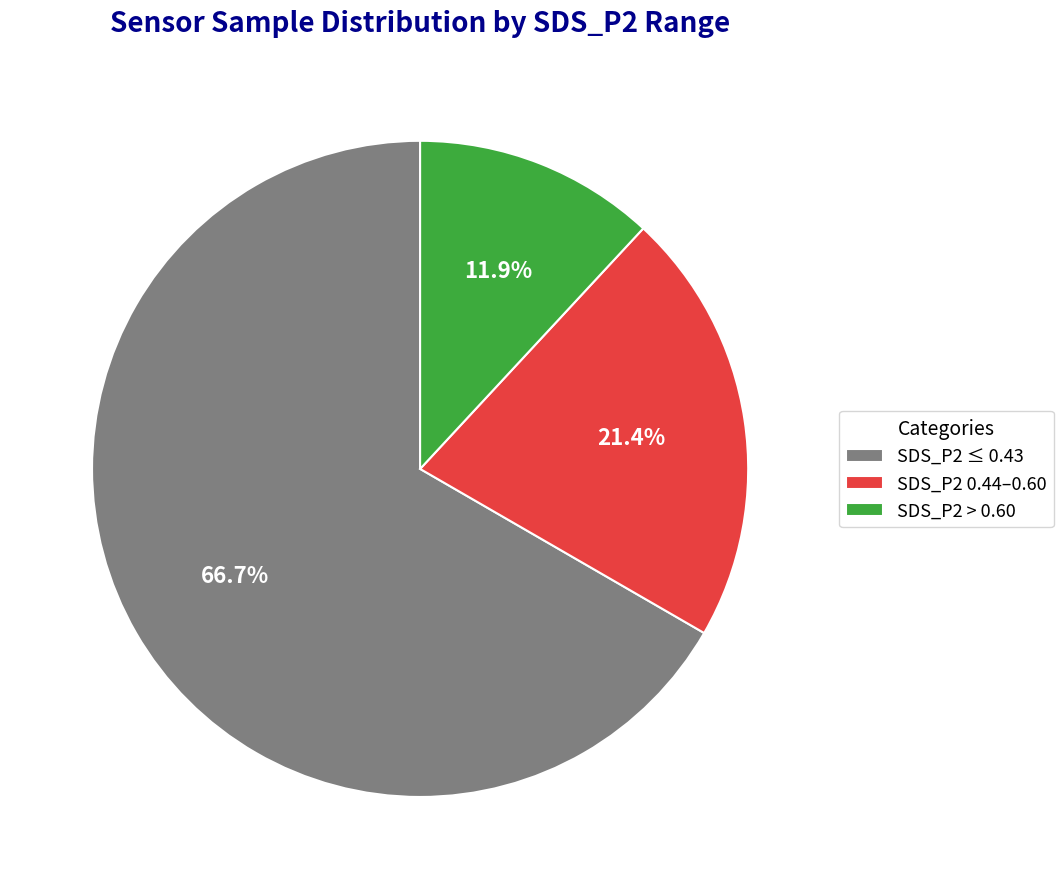

Does SDS_P2 ≤ 0.43 account for over 50% of the chart?

Yes